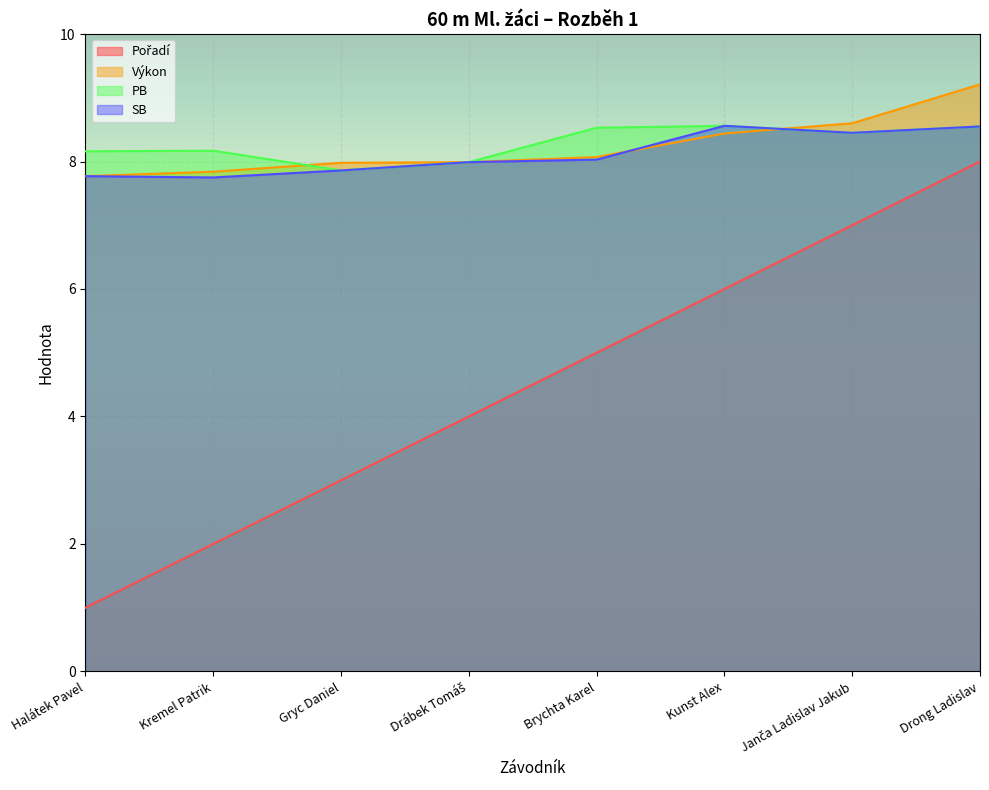

At how many categories does at least one series exceed 1?

8